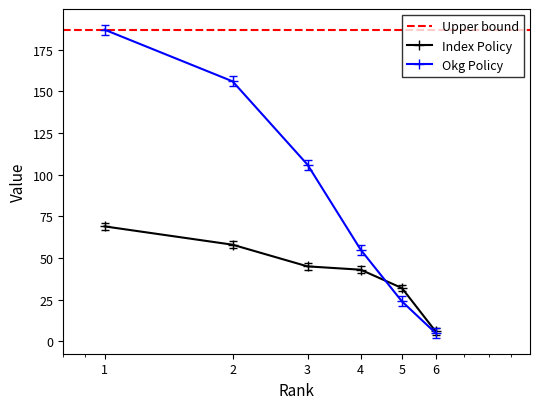

What is the highest value of the Index Policy series?

69